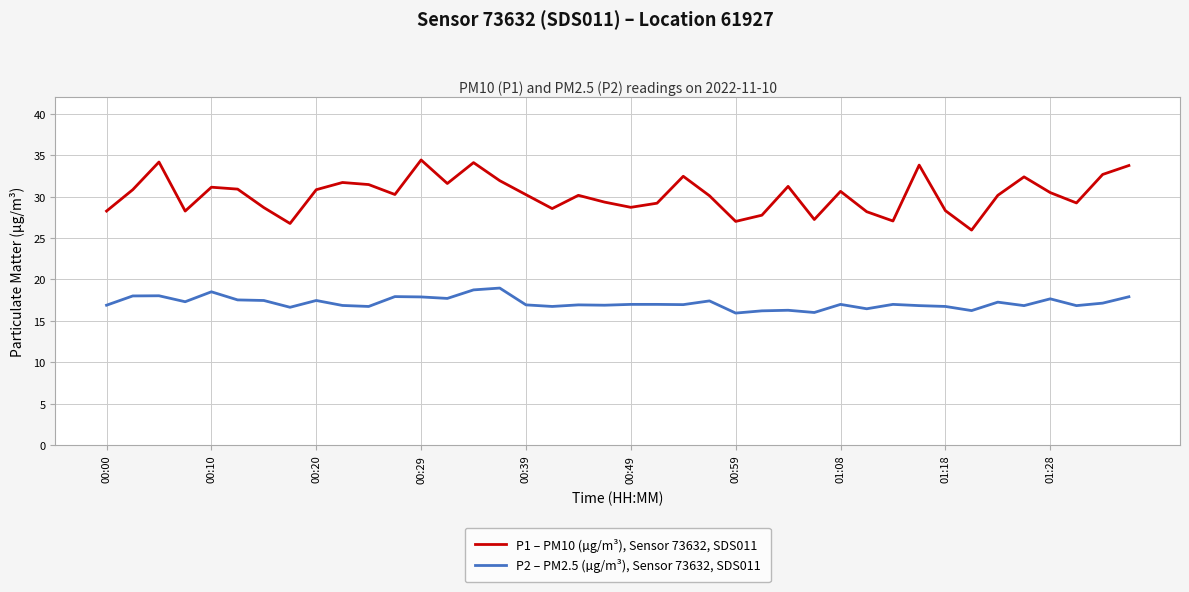

Rank the series by their maximum value, from highest to lowest.

P1 – PM10 (µg/m³), Sensor 73632, SDS011, P2 – PM2.5 (µg/m³), Sensor 73632, SDS011